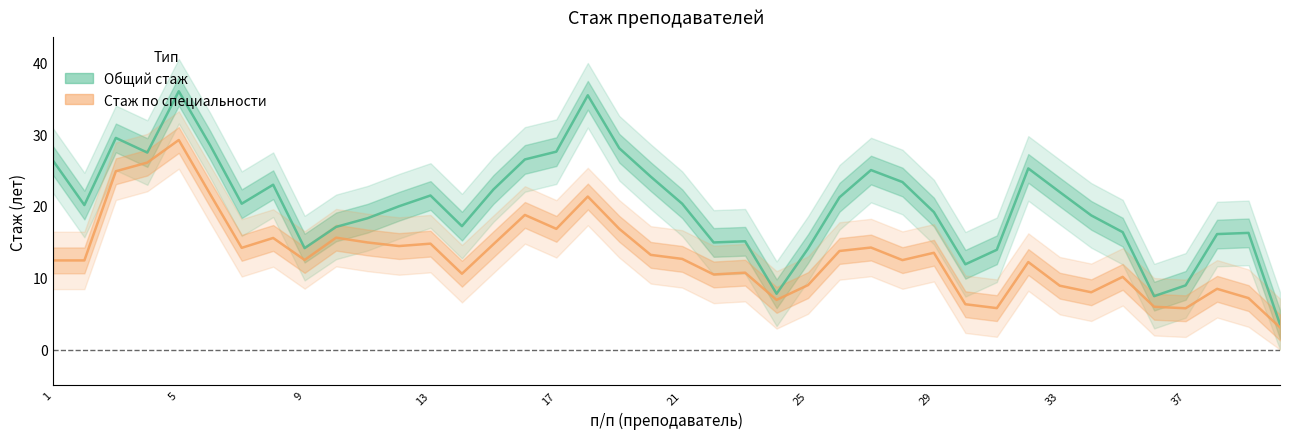

What is the smallest value displayed?

3.1